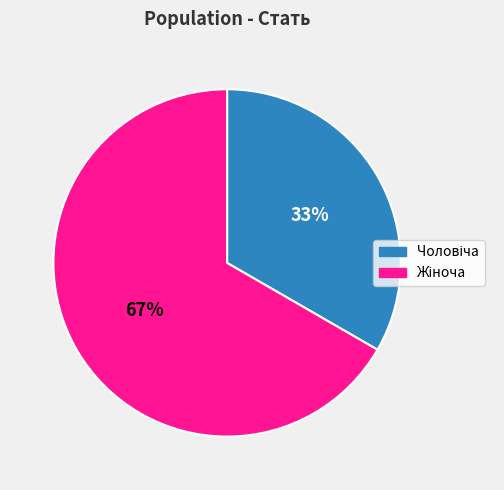

Is there a majority slice in this chart?

Yes